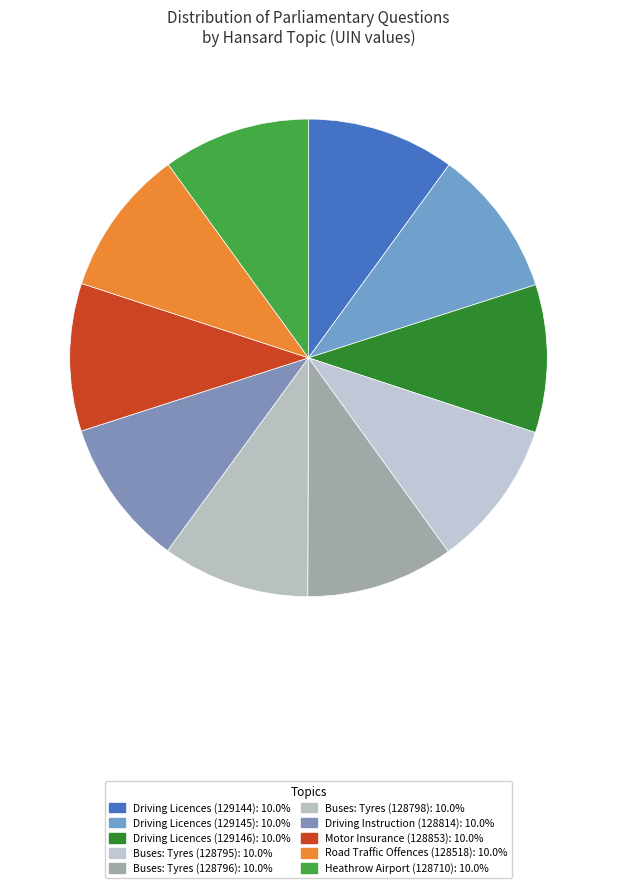

Is there any slice that represents more than half of the pie?

No